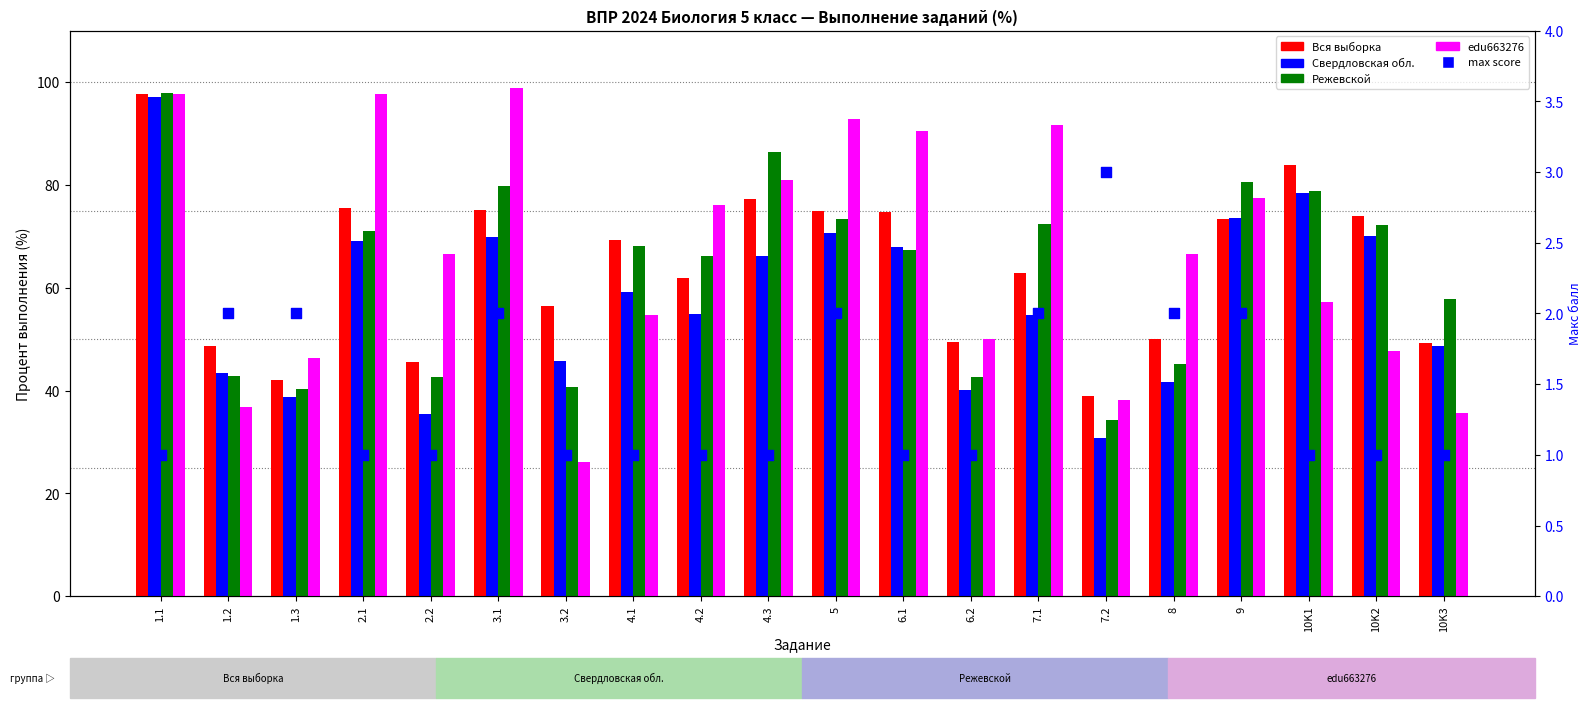

Which series reaches the maximum Y coordinate?

edu663276